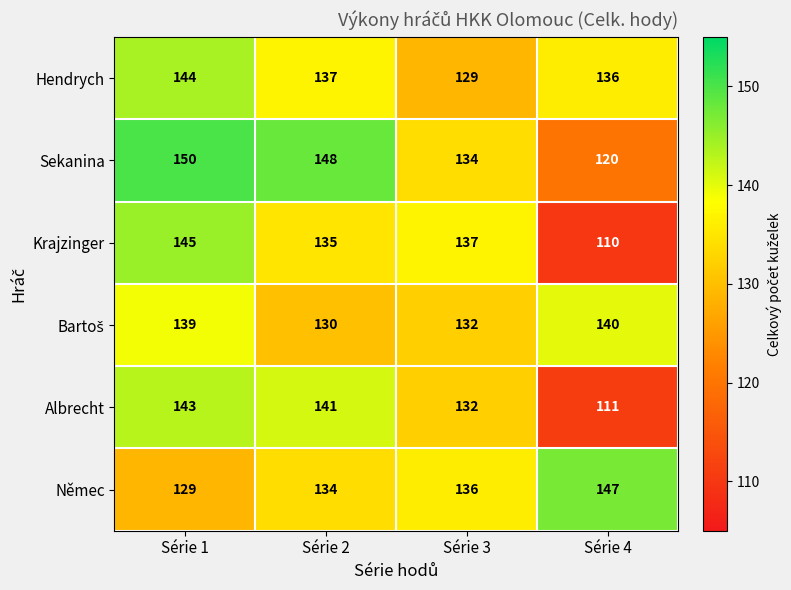

Rank the categories by Sekanina value from lowest to highest.

Série 4, Série 3, Série 2, Série 1